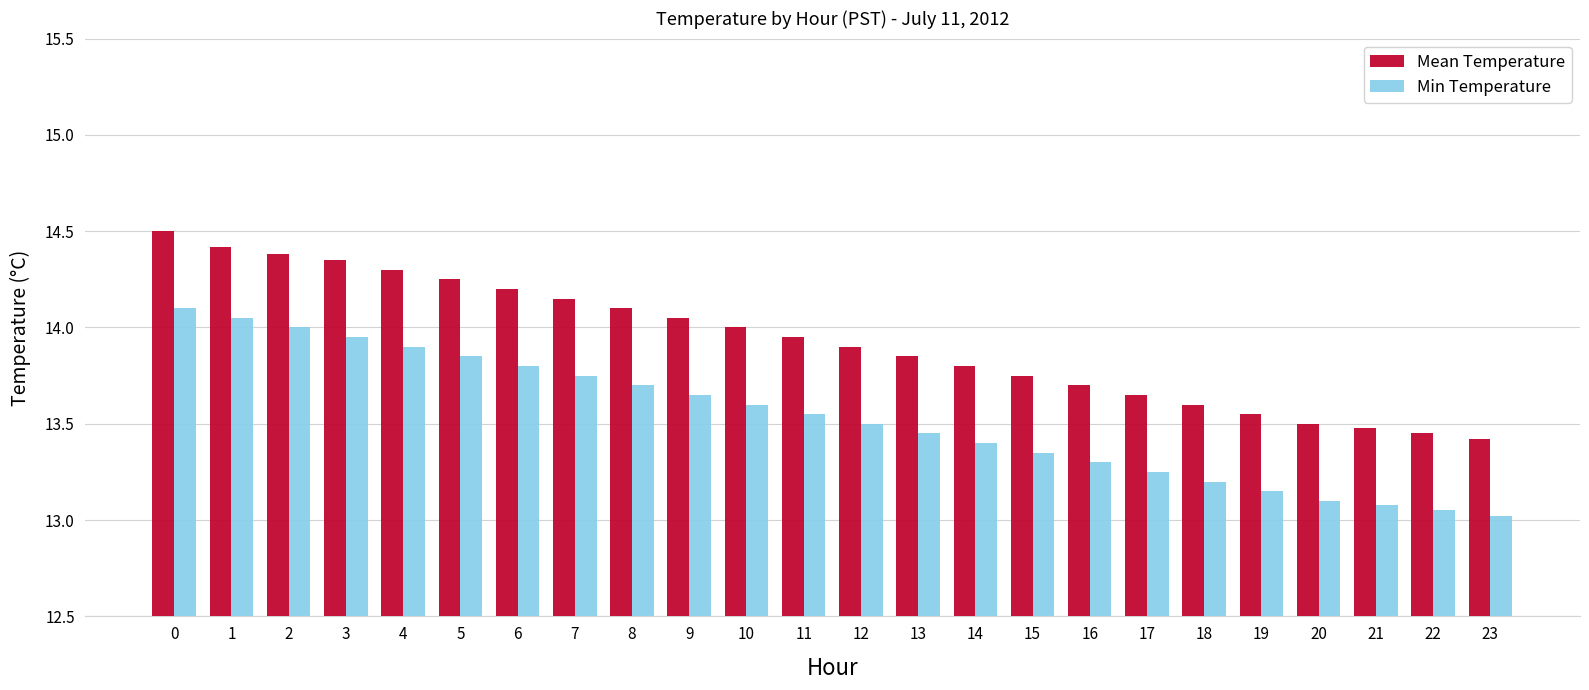

What is the spread (max minus min) of values at 12?

0.4